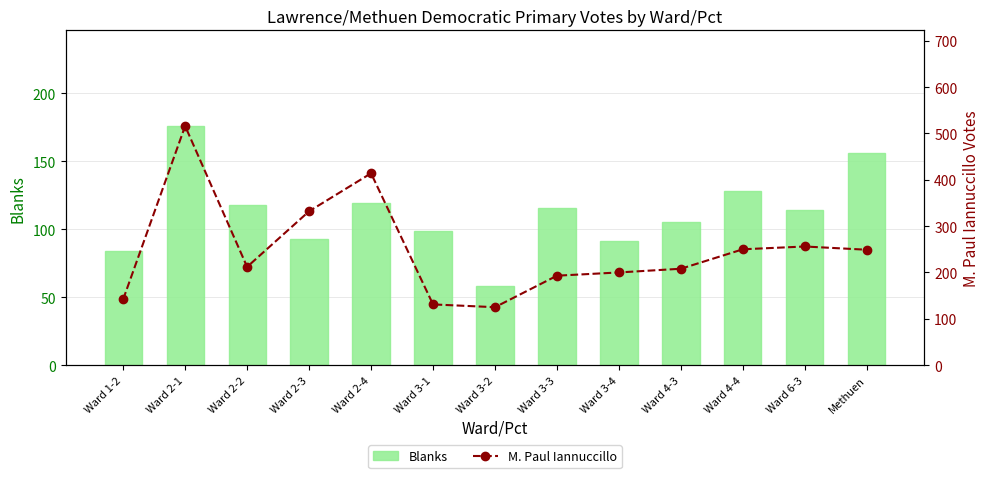

What is the average value of the M. Paul Iannuccillo series?

248